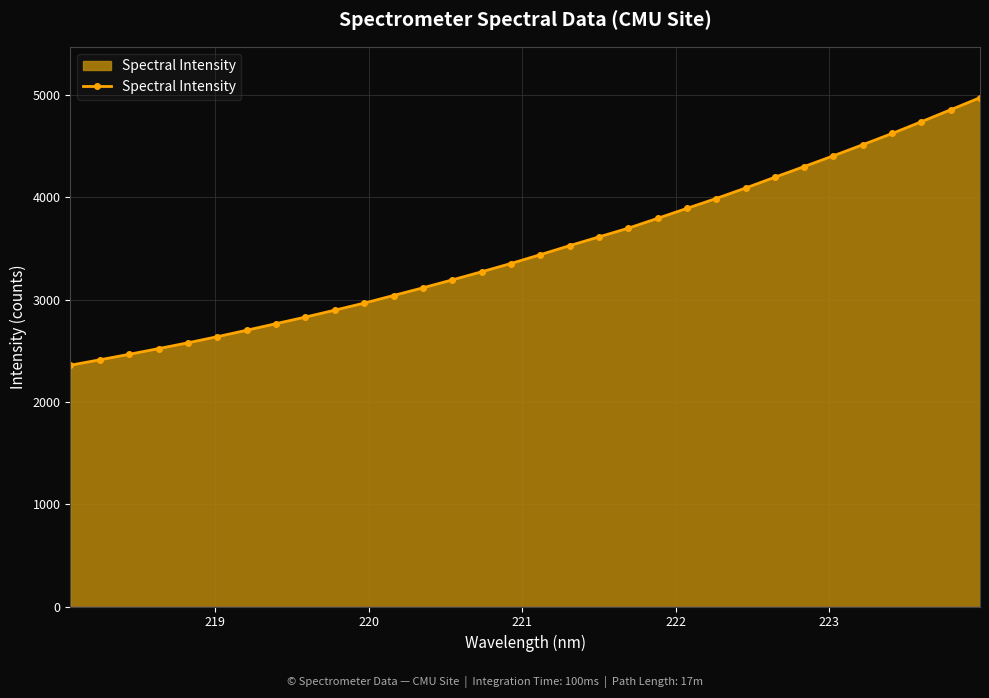

What is the average value?

3493.3